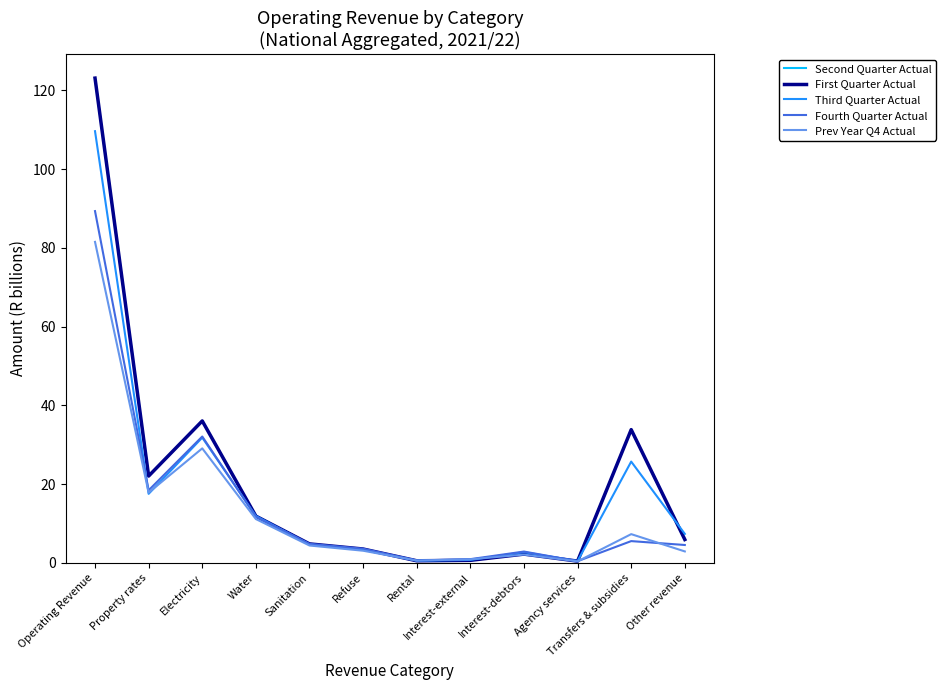

Is this an area chart (filled region under the line)?

No